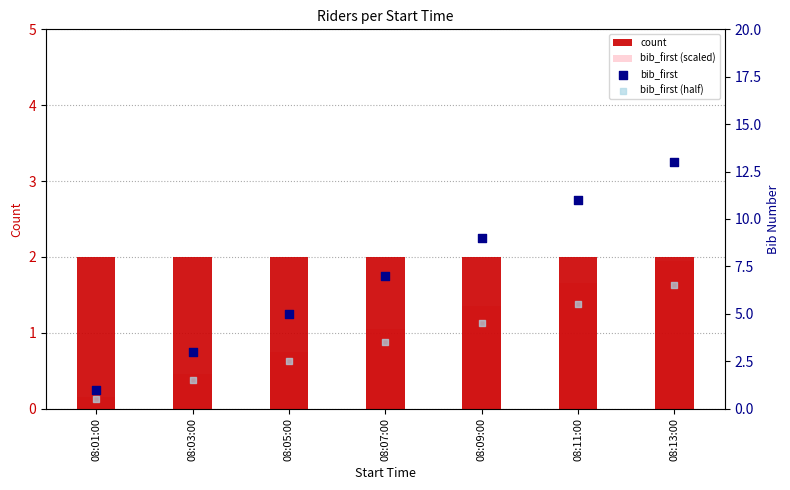

What are all the series names shown in the legend?

count, bib_first (scaled), bib_first, bib_first (half)